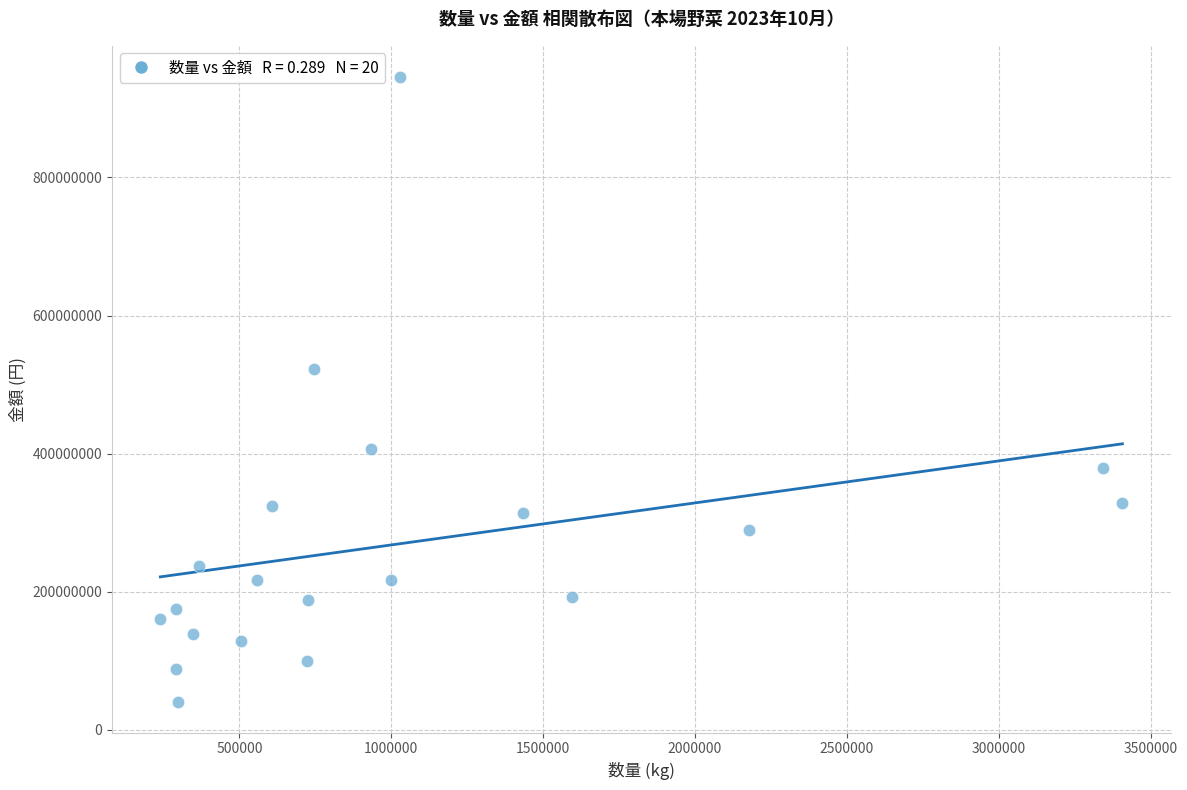

What Y value in the scatter plot is closest to 493219037?

523027345